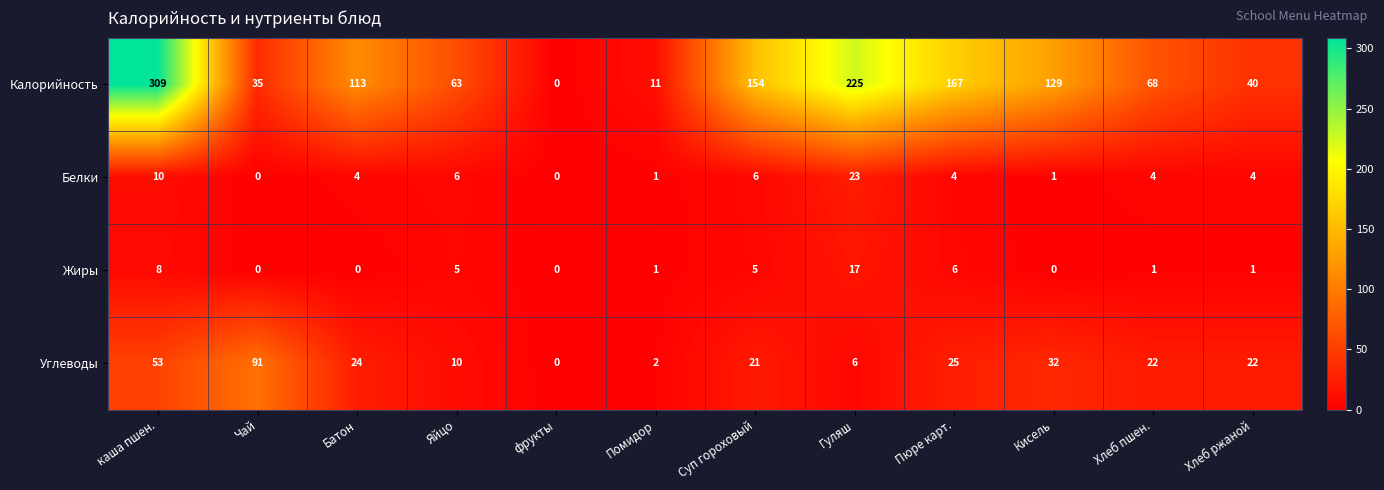

Is it true that Калорийность equals 92 at Хлеб пшен.?

False